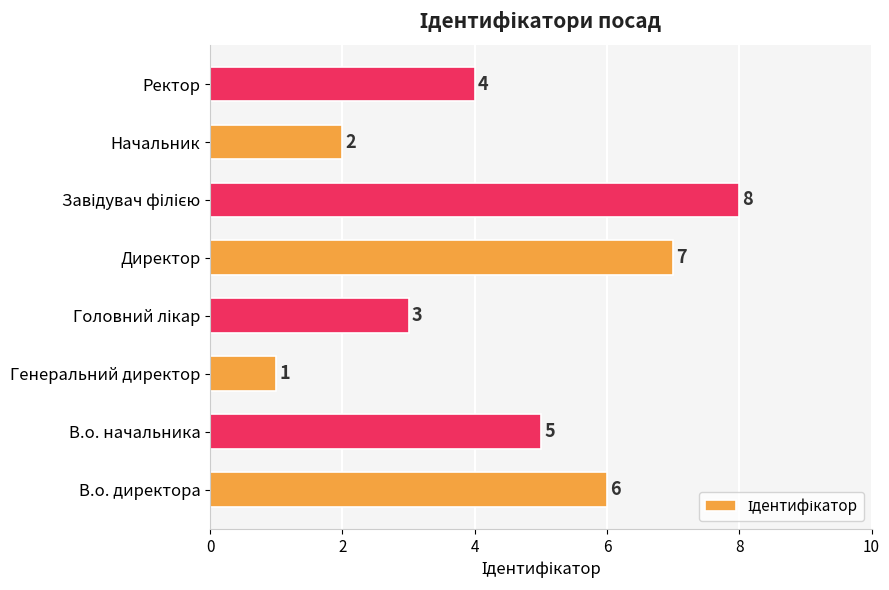

How many data points does each series have?

8